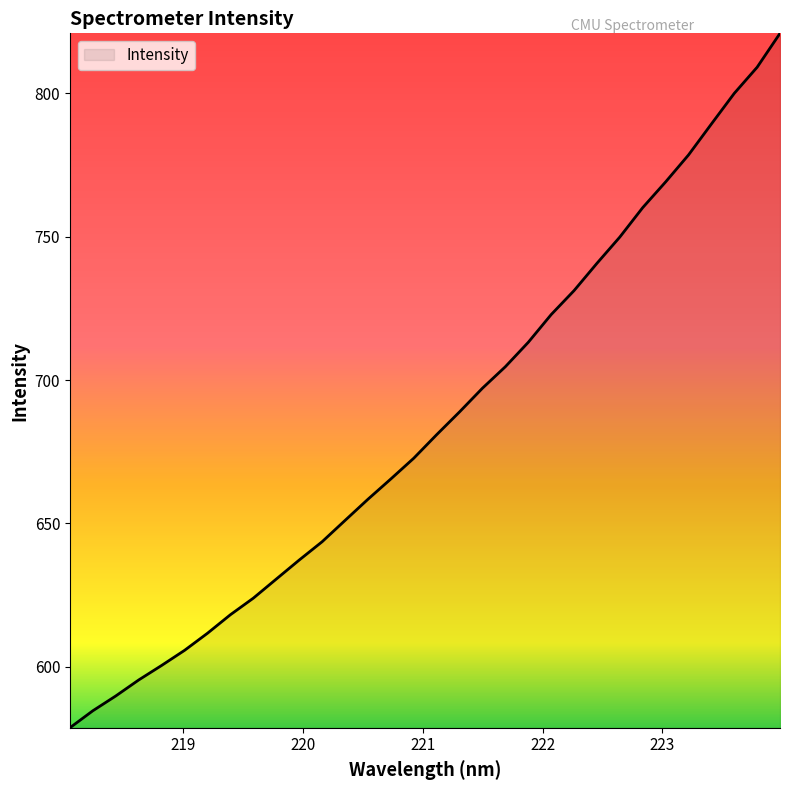

Does the chart display data point markers on the line(s)?

No